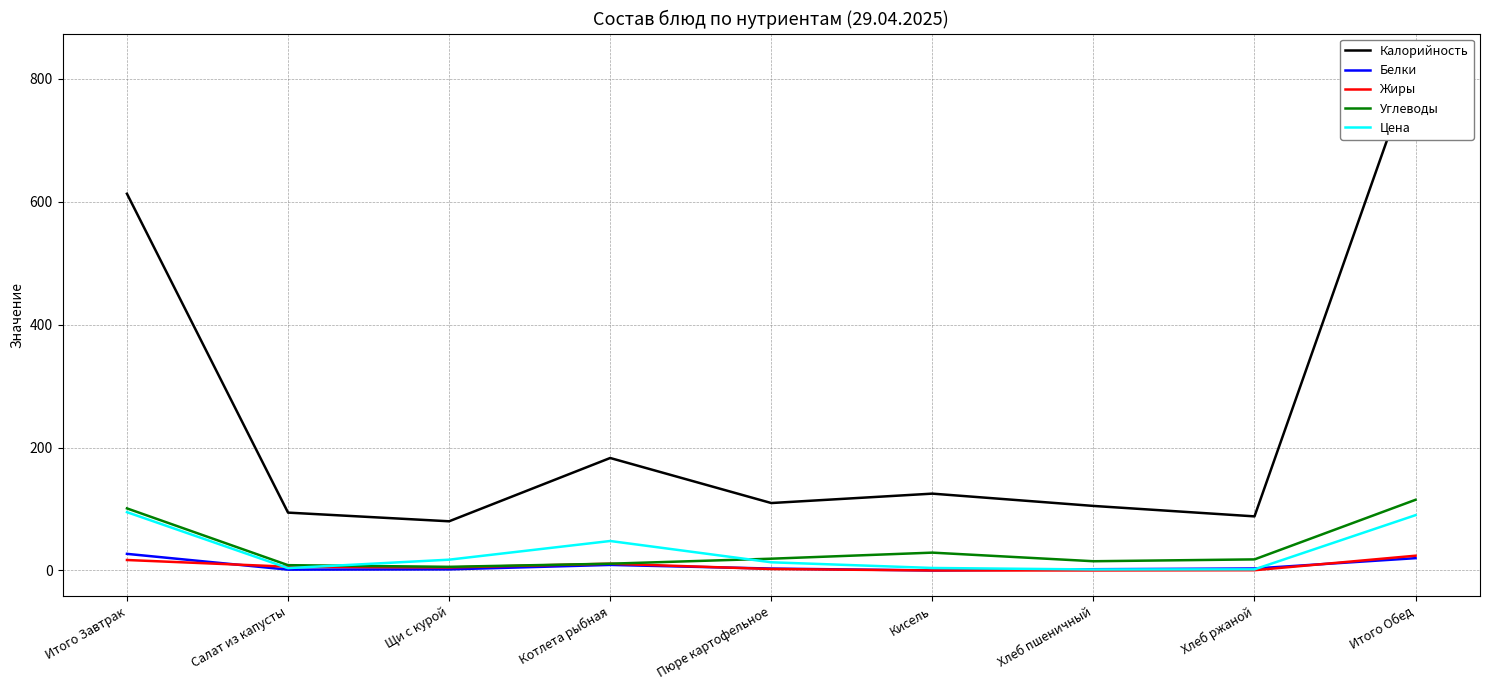

What are all the series names shown in the legend?

Калорийность, Белки, Жиры, Углеводы, Цена